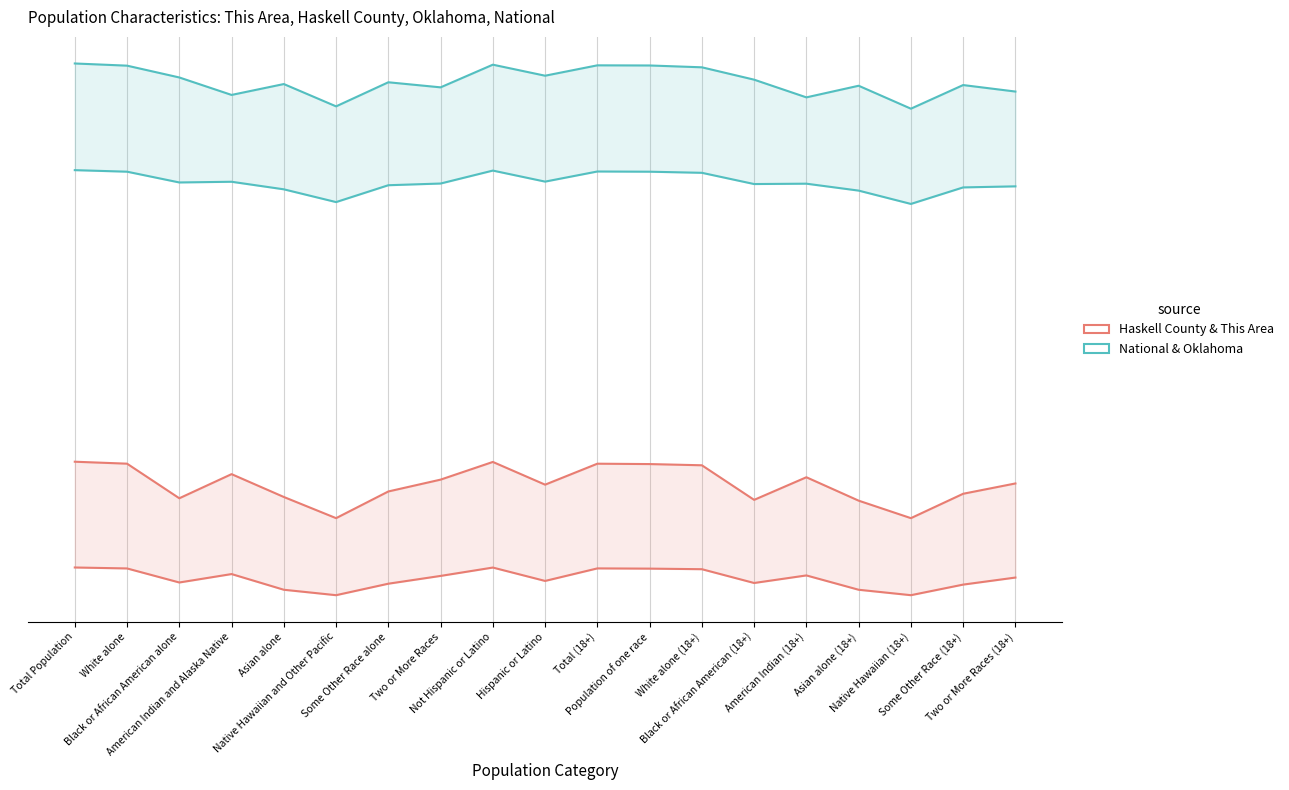

How many lines are shown in the chart?

2